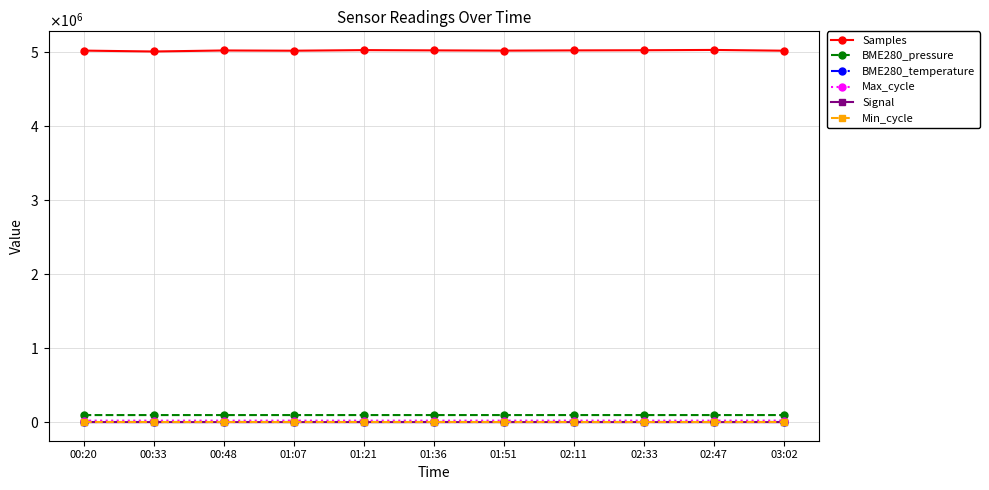

What is the lowest value of the BME280_pressure series?

94994.0